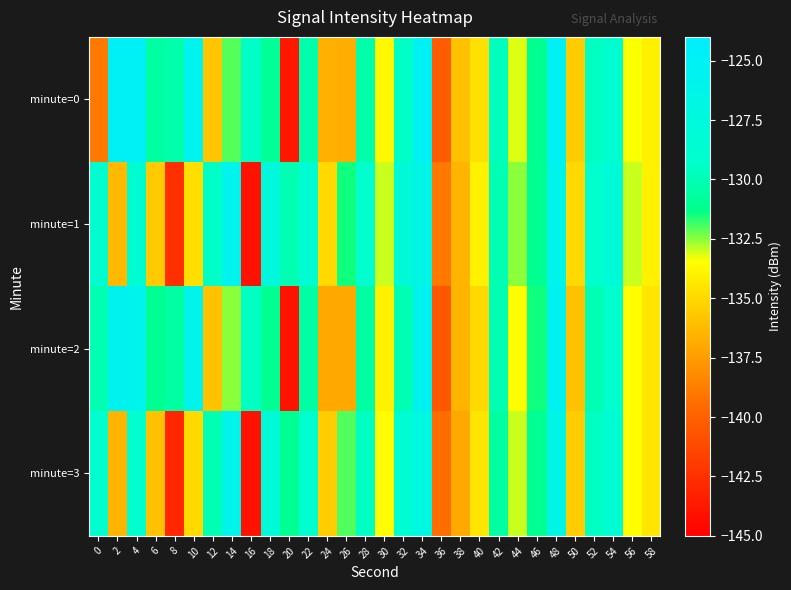

What is the minimum value shown in the chart?

-144.0